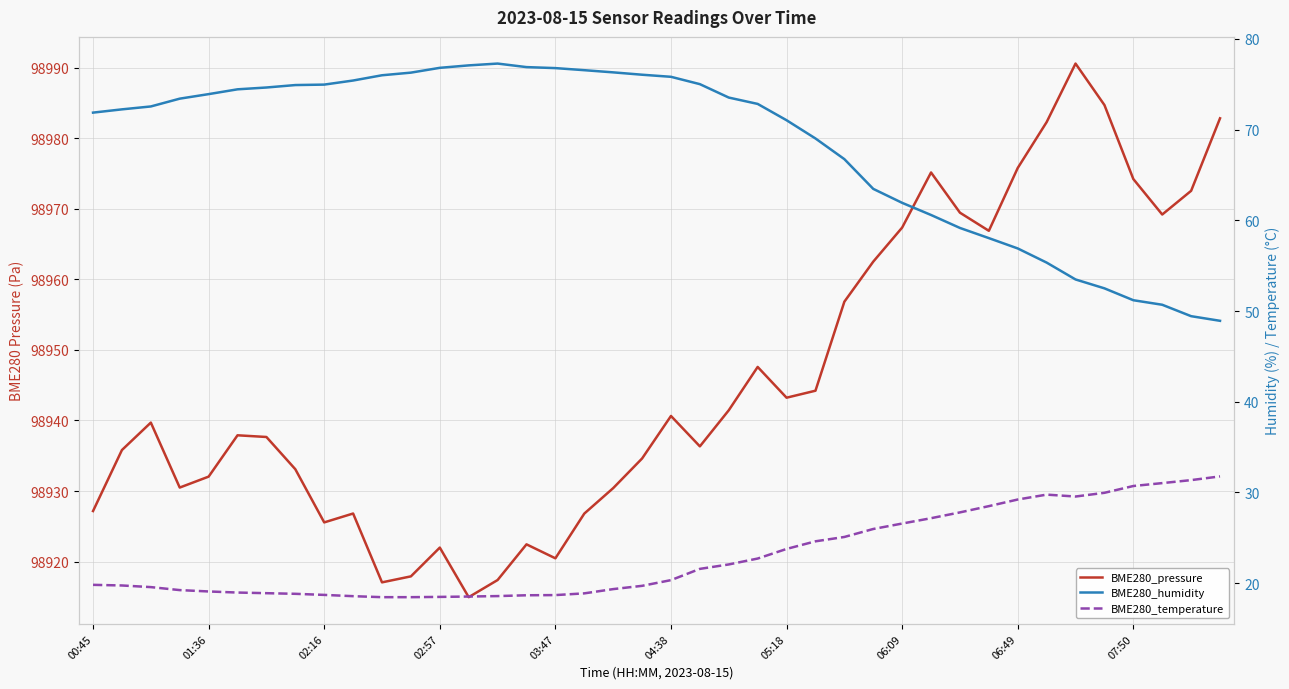

The value of BME280_temperature at 07:50 is 30.7. True or false?

True